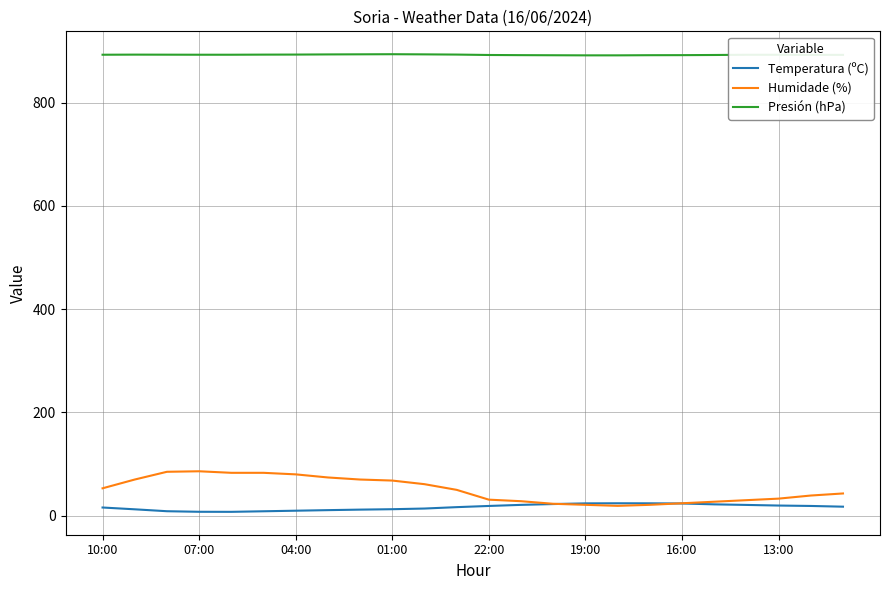

Which series has the widest spread of values?

Humidade (%)